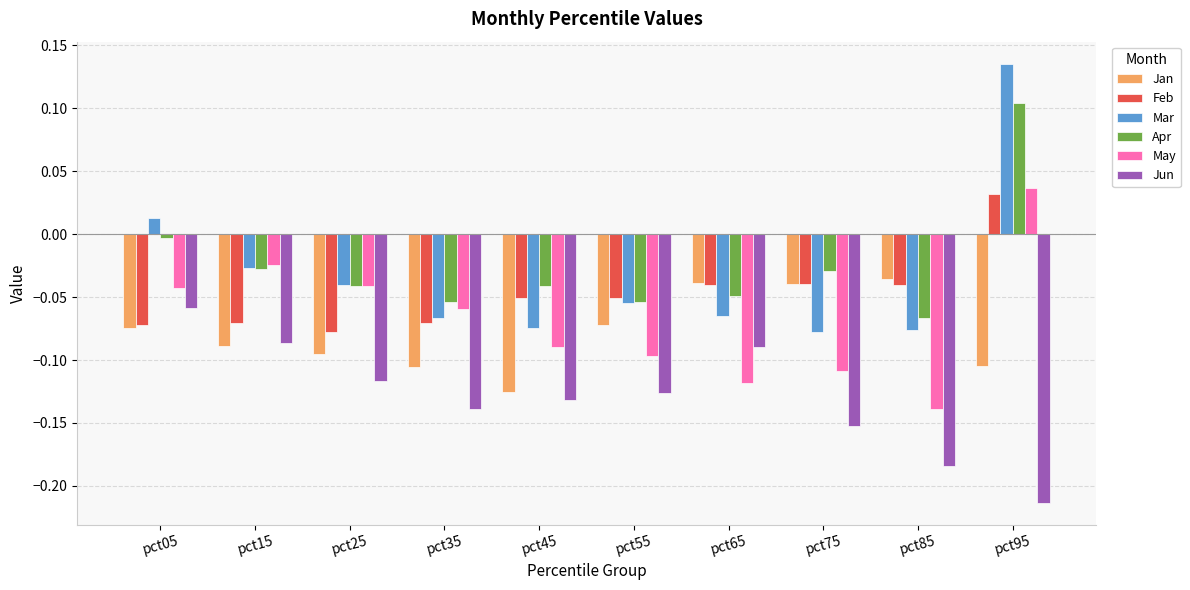

How many distinct data groups are displayed?

6